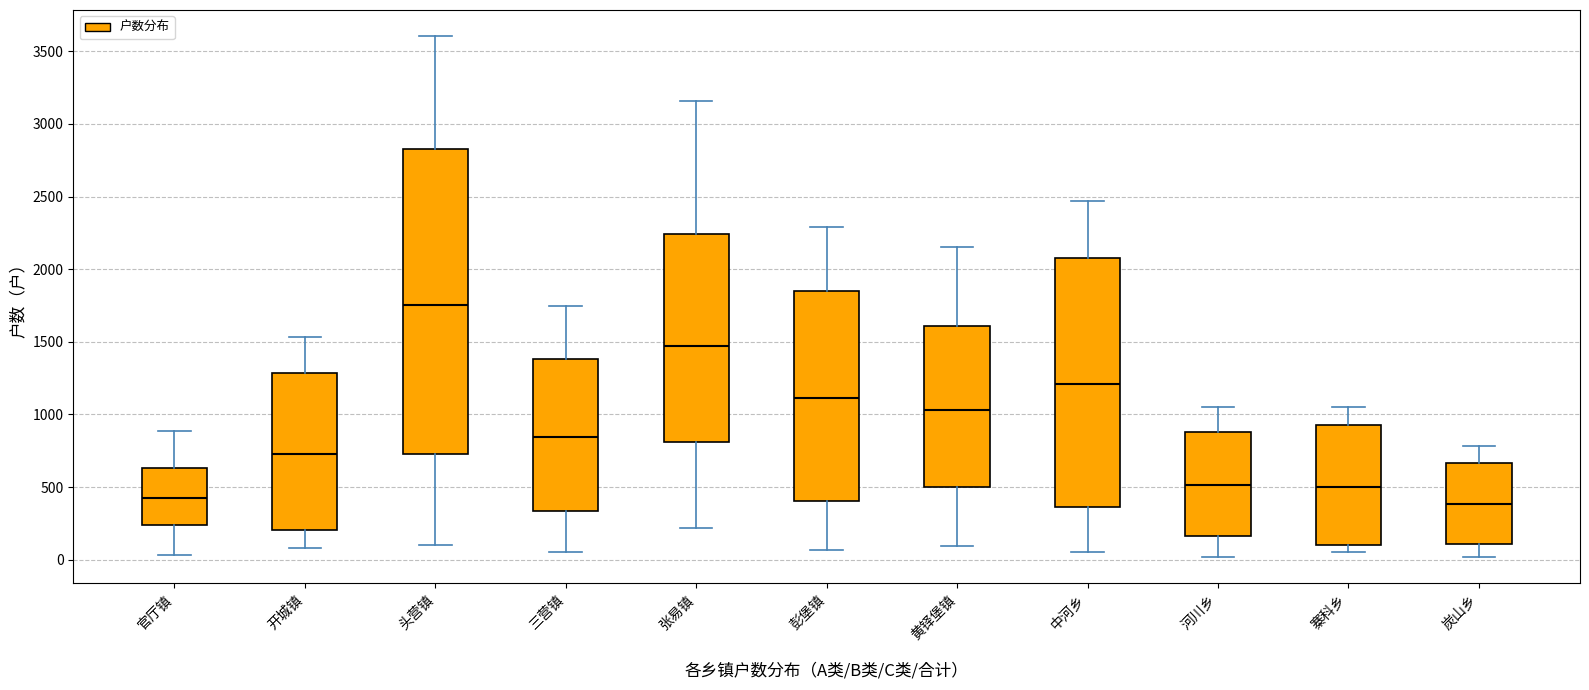

Reading left to right, read every box against the y-axis: the position of its median line, the range the box covers, and the ends of its whiskers. The values are not printed on the chart, so give them approximately, as read against the axis.

官厅镇: median 450, box 250 to 650, whiskers 50 to 900
开城镇: median 700, box 200 to 1300, whiskers 100 to 1550
头营镇: median 1750, box 750 to 2800, whiskers 100 to 3600
三营镇: median 850, box 350 to 1400, whiskers 50 to 1750
张易镇: median 1450, box 800 to 2250, whiskers 200 to 3150
彭堡镇: median 1100, box 400 to 1850, whiskers 50 to 2300
黄铎堡镇: median 1050, box 500 to 1600, whiskers 100 to 2150
中河乡: median 1200, box 350 to 2100, whiskers 50 to 2450
河川乡: median 500, box 150 to 900, whiskers 0 to 1050
寨科乡: median 500, box 100 to 950, whiskers 50 to 1050
炭山乡: median 400, box 100 to 650, whiskers 0 to 800